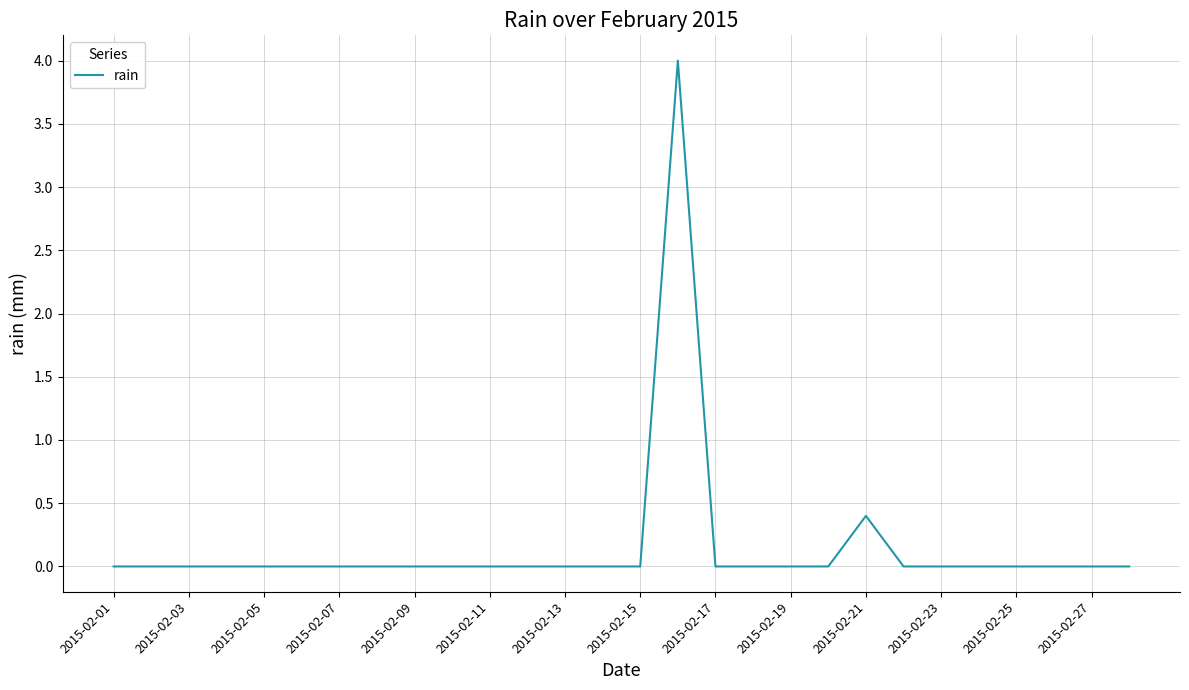

Reading left to right, extract all data points from this chart.

0.0	0.0	0.0	0.0	0.0	0.0	0.0	0.0	0.0	0.0	0.0	0.0	0.0	0.0	0.0	4.0	0.0	0.0	0.0	0.0	0.4	0.0	0.0	0.0	0.0	0.0	0.0	0.0